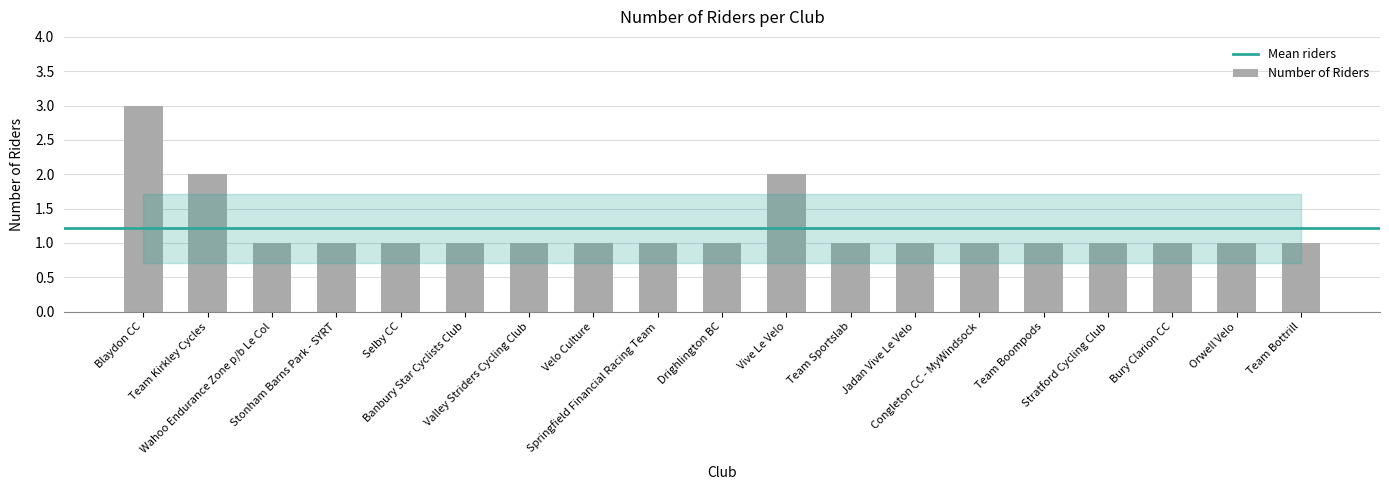

What is the value of the 7th bar from the left?

1